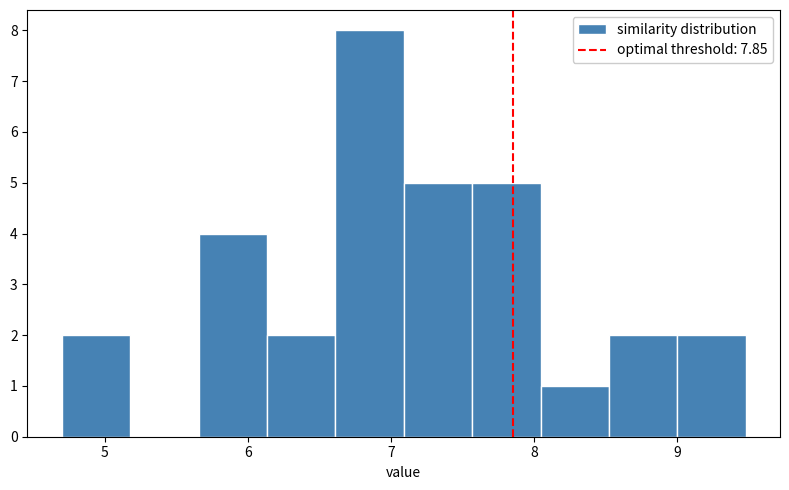

Reading left to right, list every bar in this chart as the range it spans on the x-axis followed by its height. Neither the bar edges nor the heights are printed on the chart, so give them approximately, as read against the axes.

4.7 to 5.2: 2
5.2 to 5.7: 0
5.7 to 6.1: 4
6.1 to 6.6: 2
6.6 to 7.1: 8
7.1 to 7.6: 5
7.6 to 8.0: 5
8.0 to 8.5: 1
8.5 to 9.0: 2
9.0 to 9.5: 2